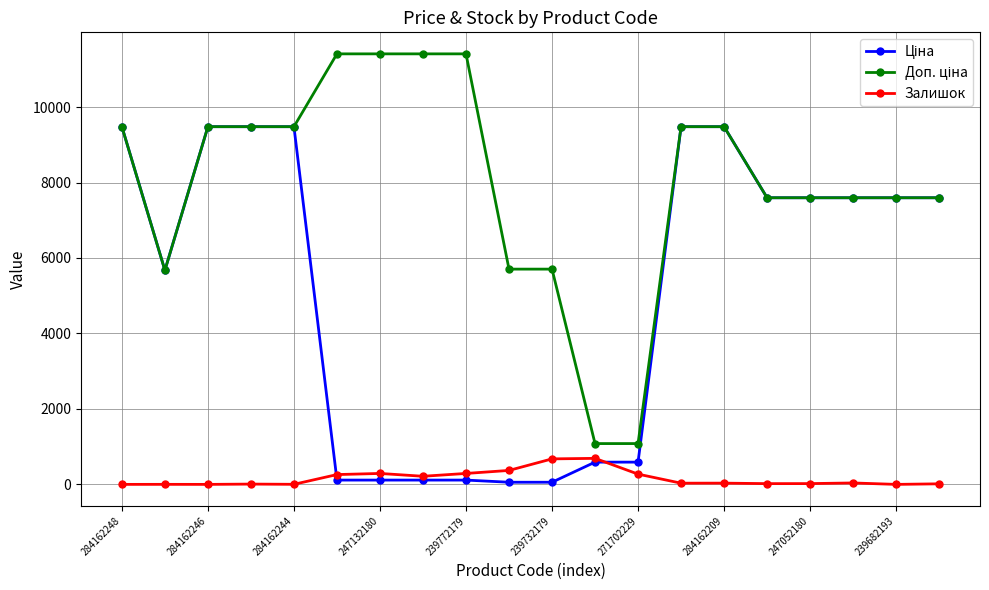

How many distinct data groups are displayed?

3